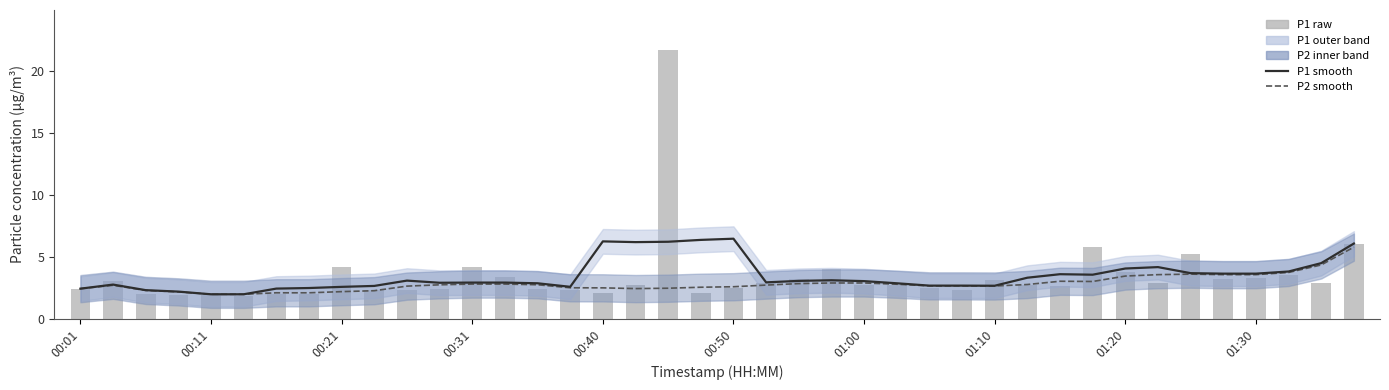

Reading left to right, transcribe all the data shown in this chart.

P1 smooth: 2.4	2.8	2.3	2.2	2.0	2.0	2.4	2.5	2.6	2.6	3.1	2.9	2.9	2.9	2.9	2.6	6.2	6.2	6.2	6.4	6.5	2.9	3.1	3.1	3.0	2.9	2.7	2.7	2.7	3.3	3.6	3.6	4.1	4.2	3.7	3.6	3.6	3.8	4.5	6.1
P2 smooth: 2.4	2.7	2.3	2.2	2.0	2.0	2.1	2.1	2.2	2.3	2.6	2.7	2.8	2.8	2.7	2.5	2.5	2.4	2.5	2.5	2.6	2.7	2.8	2.9	2.9	2.8	2.6	2.6	2.6	2.8	3.0	3.0	3.4	3.6	3.6	3.6	3.6	3.7	4.3	5.8
P1 raw: 2.4	3.1	2.0	1.9	2.1	1.8	2.0	2.0	4.2	2.3	2.3	2.4	4.2	3.3	2.4	2.3	2.1	2.7	21.7	2.1	2.5	2.9	3.2	4.0	2.7	2.7	2.5	2.3	3.1	2.7	2.6	5.8	3.8	2.9	5.2	3.2	3.3	3.5	2.9	6.1